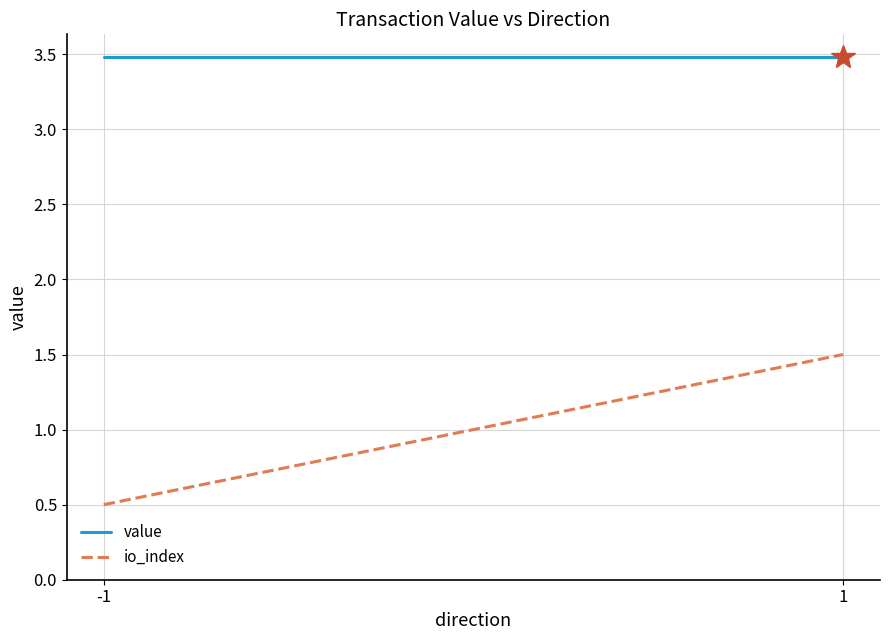

Between -1 and 1, which series saw the biggest shift?

io_index